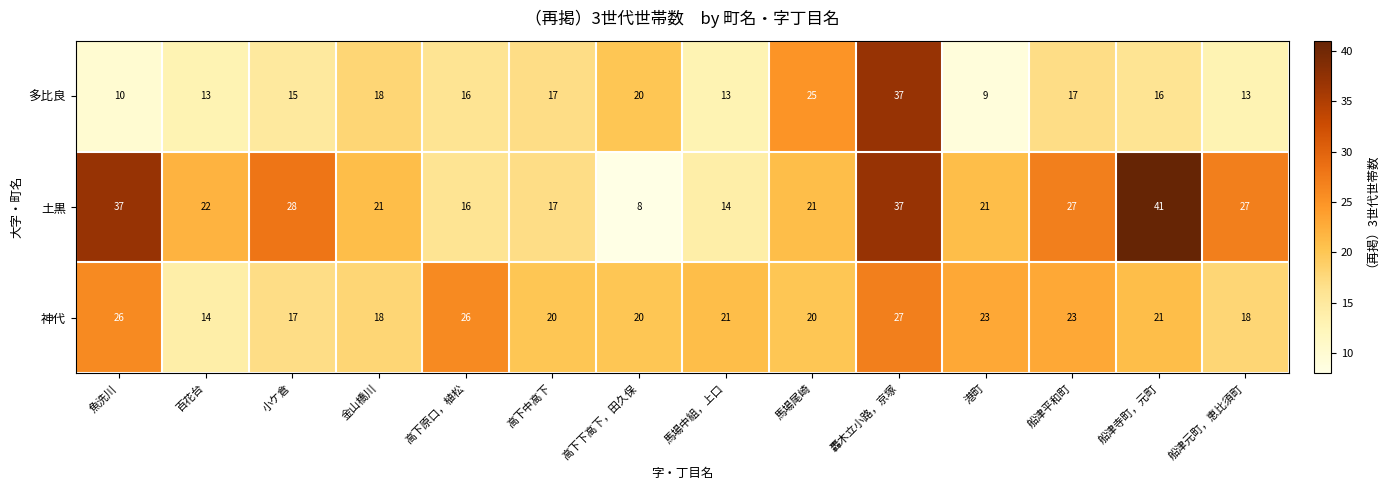

How many categories are shown in the chart?

14